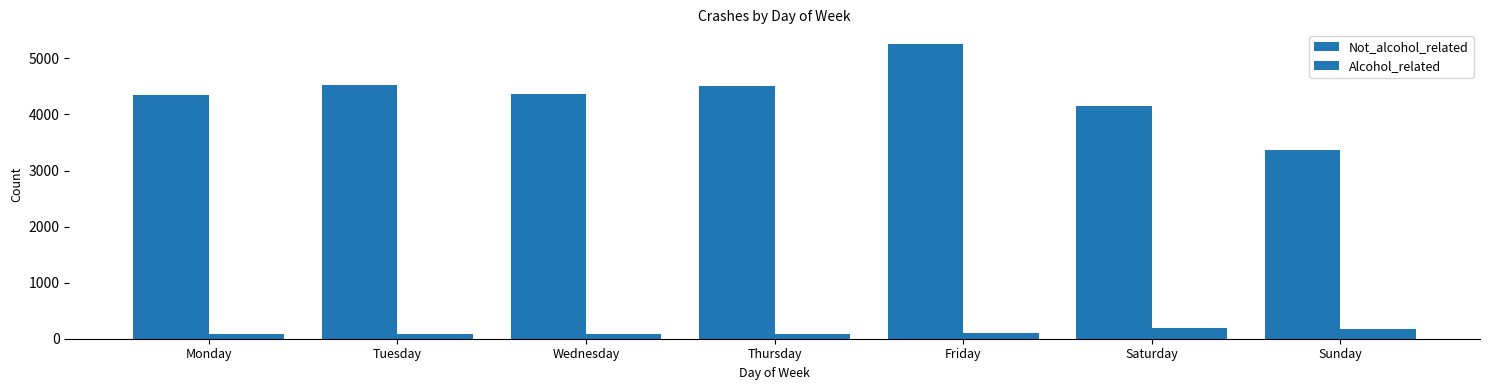

At which label does Not_alcohol_related reach its minimum?

Sunday